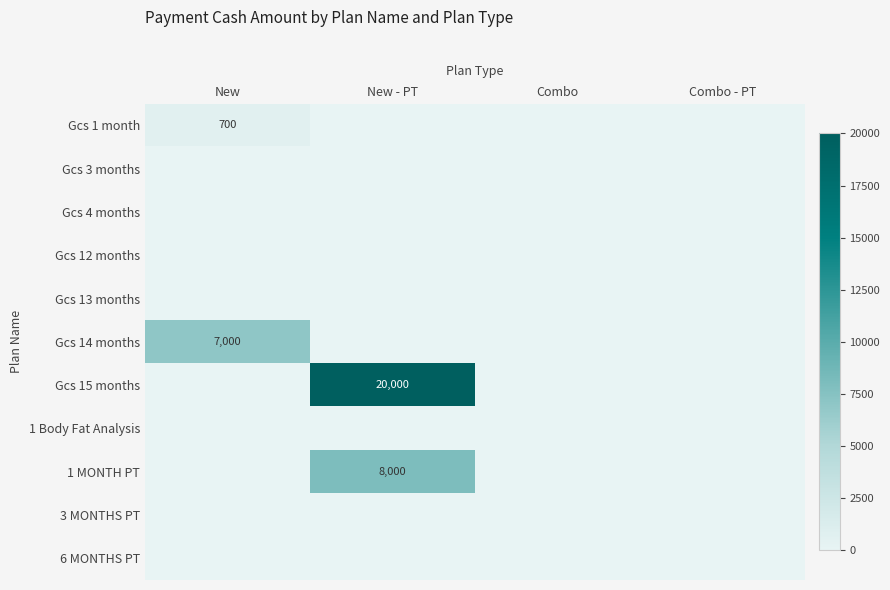

Is it true that Gcs 1 month equals 700 at New?

True